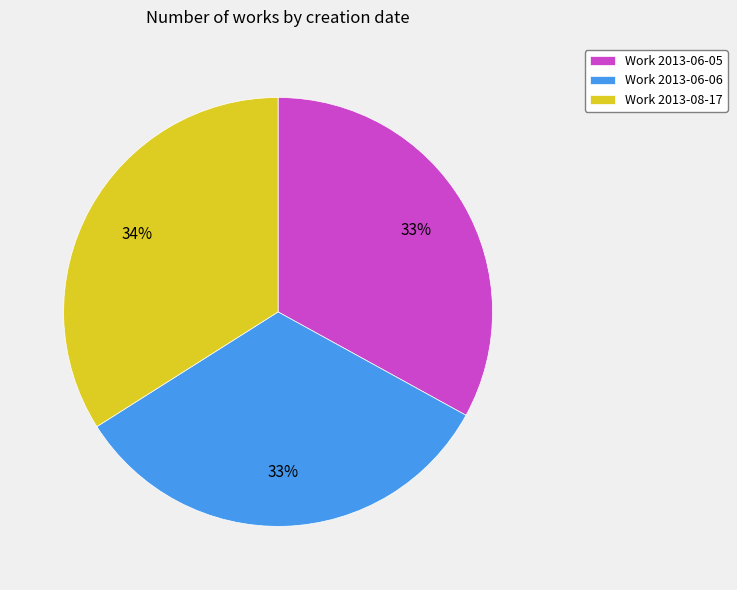

Is the sum of Work 2013-06-05 and Work 2013-08-17 greater than half?

Yes